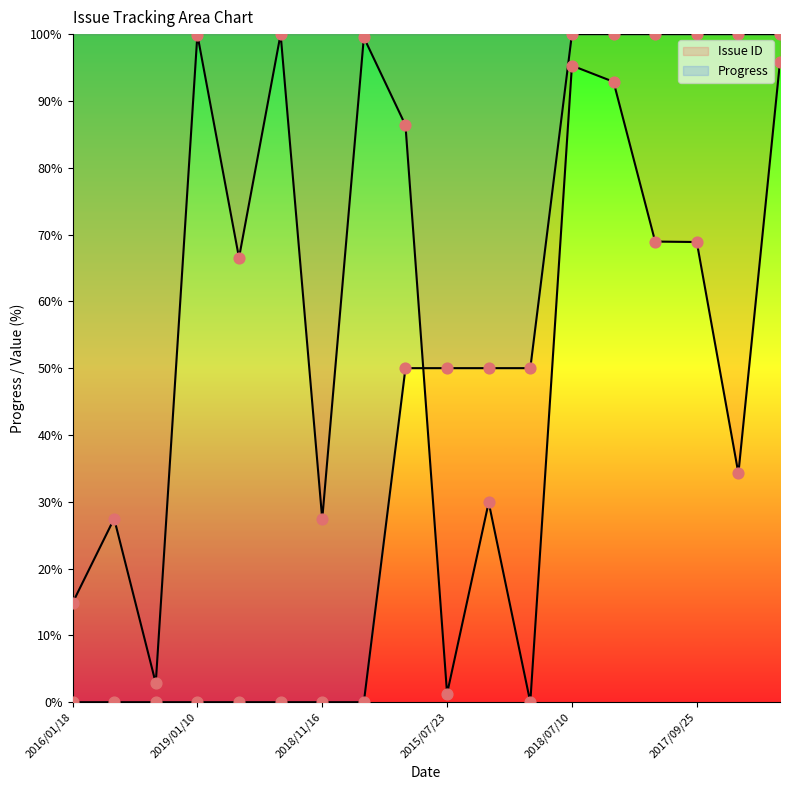

Which series has the largest total across all categories?

Issue ID